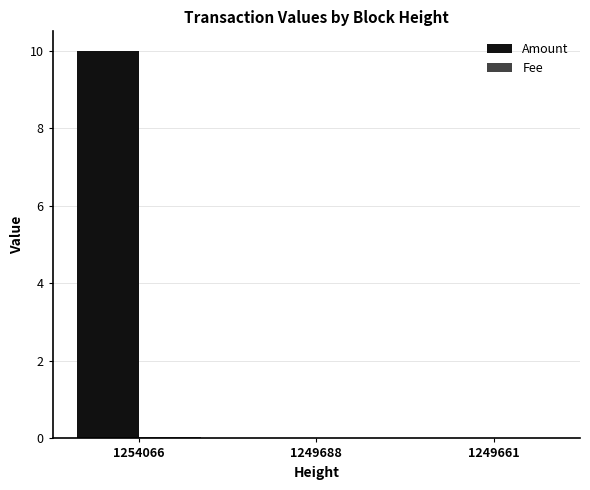

Between 1254066 and 1249688, which series saw the biggest shift?

Amount